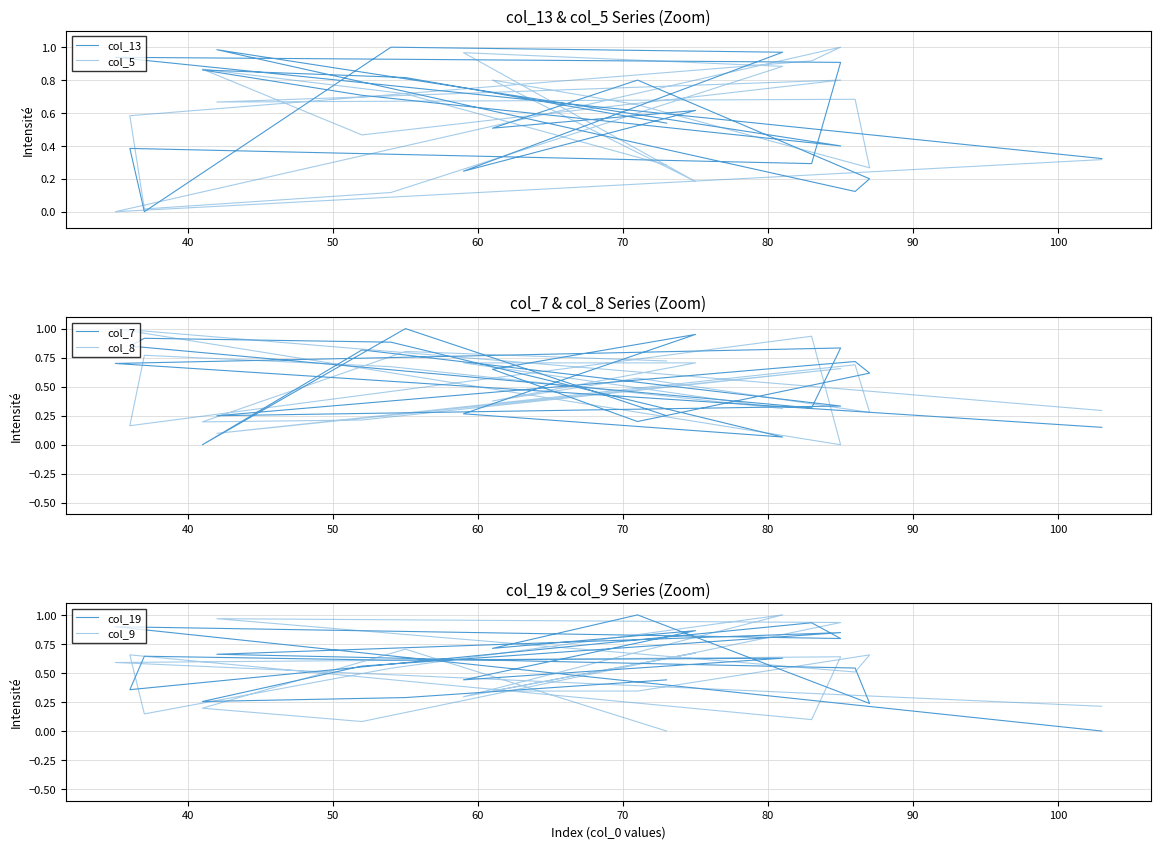

Which series has the widest spread of values?

col_13